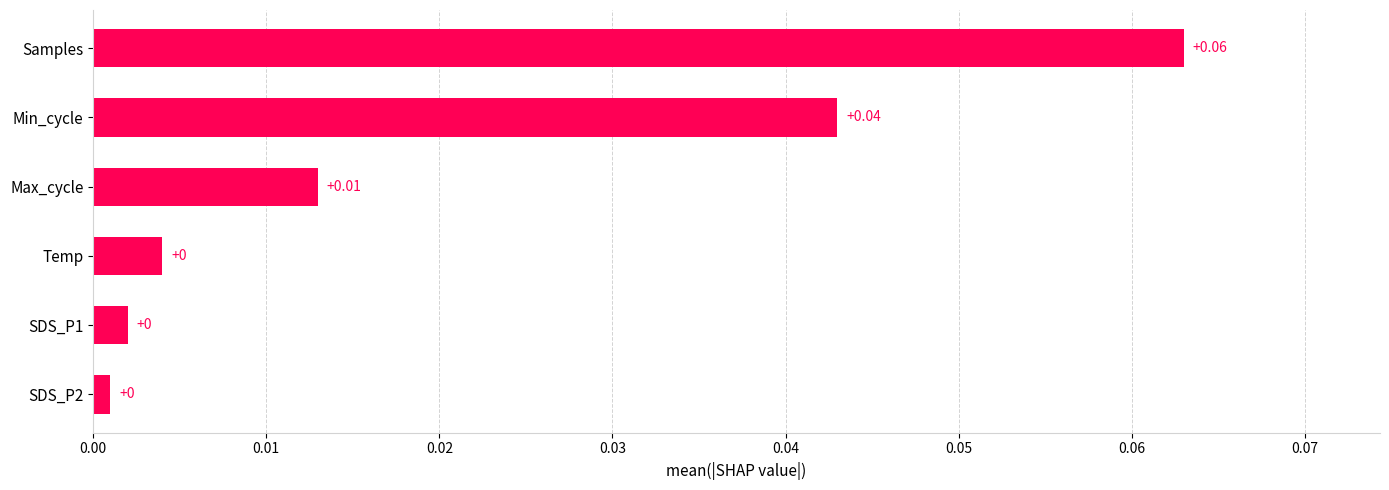

Which label corresponds to the largest value in the chart?

Samples